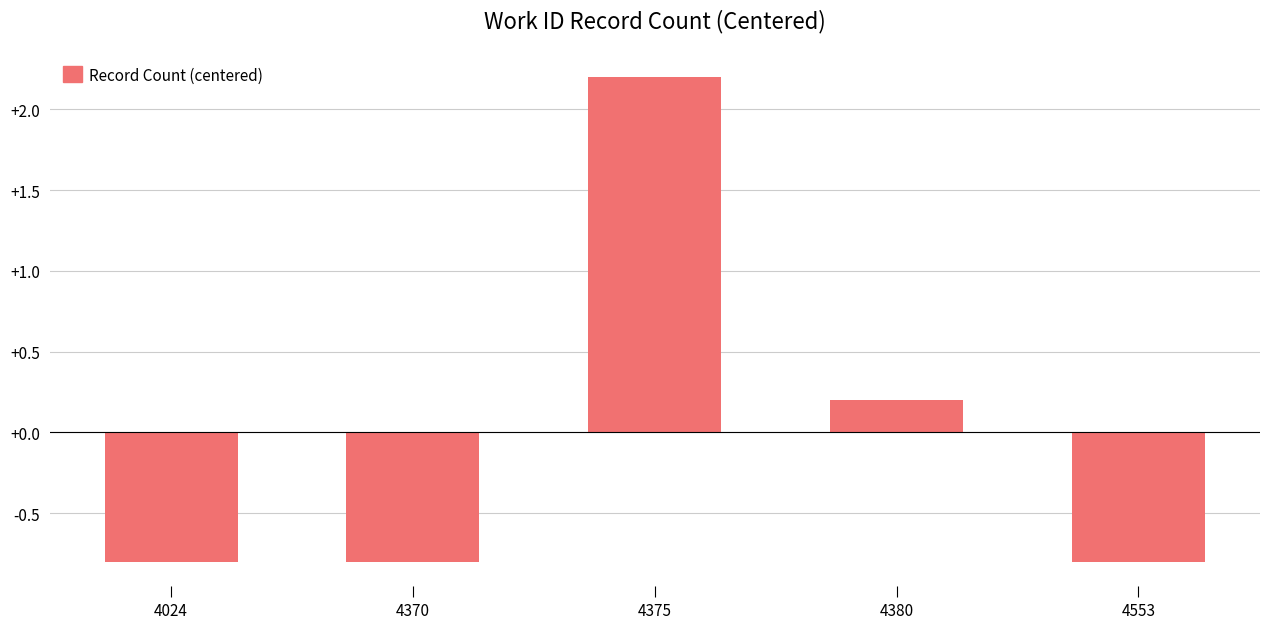

The chart shows a value of 0.3 at 4380. True or false?

False